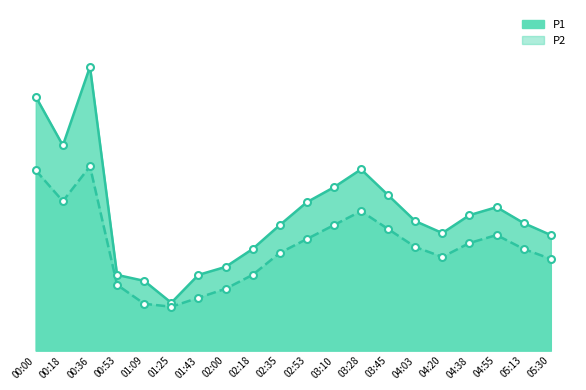

What is the difference between the P1 values at 00:00 and 04:03?

6.2